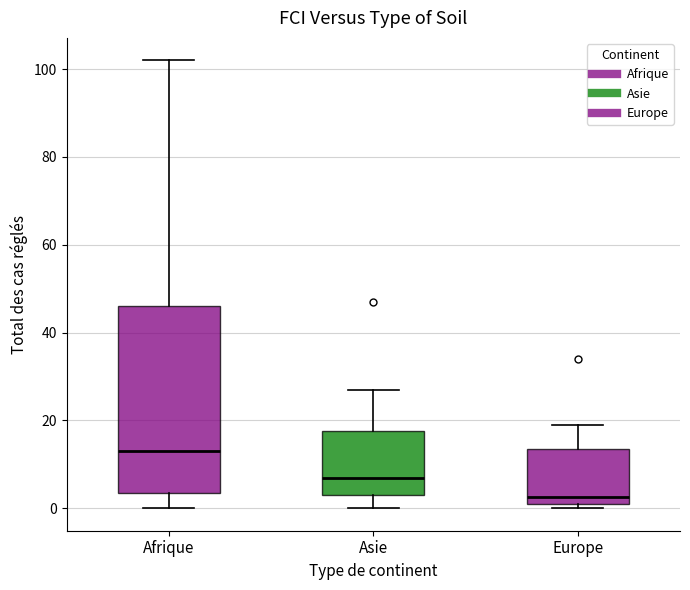

Which box is the tallest, from its lower edge to its upper edge?

Afrique